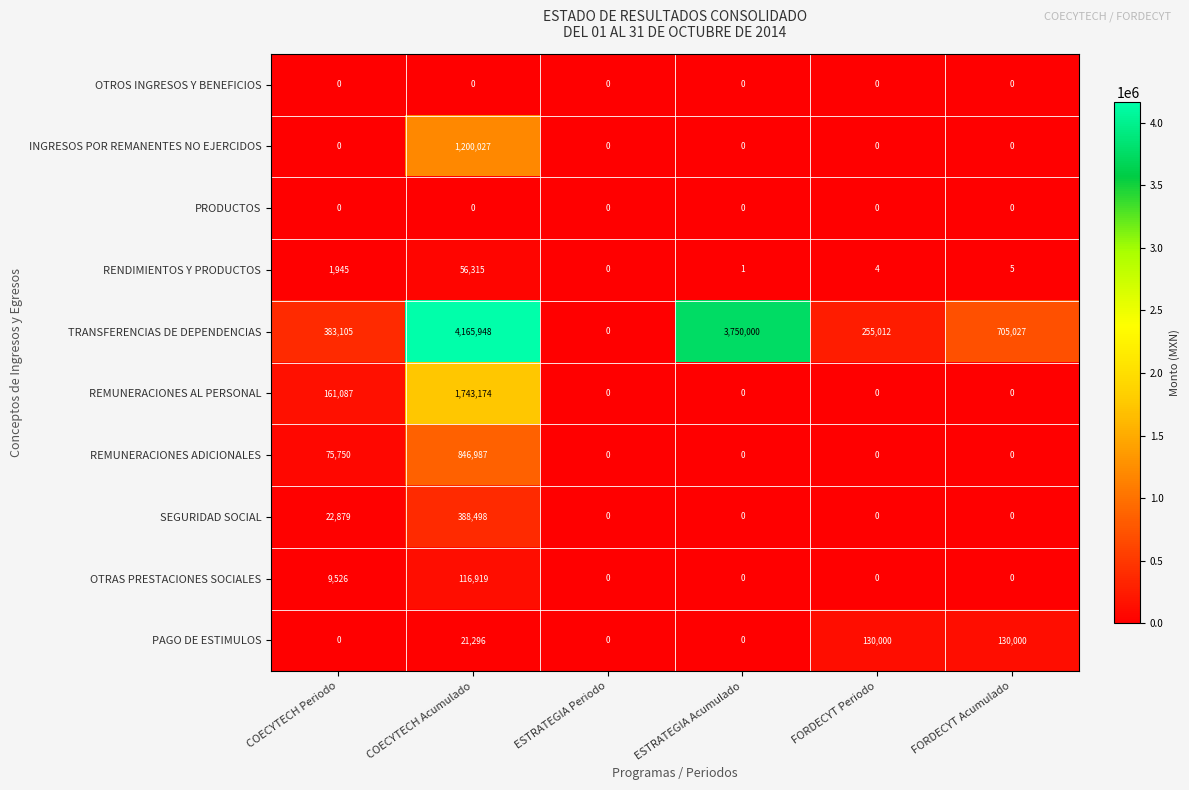

Which series has the widest spread of values?

TRANSFERENCIAS DE DEPENDENCIAS